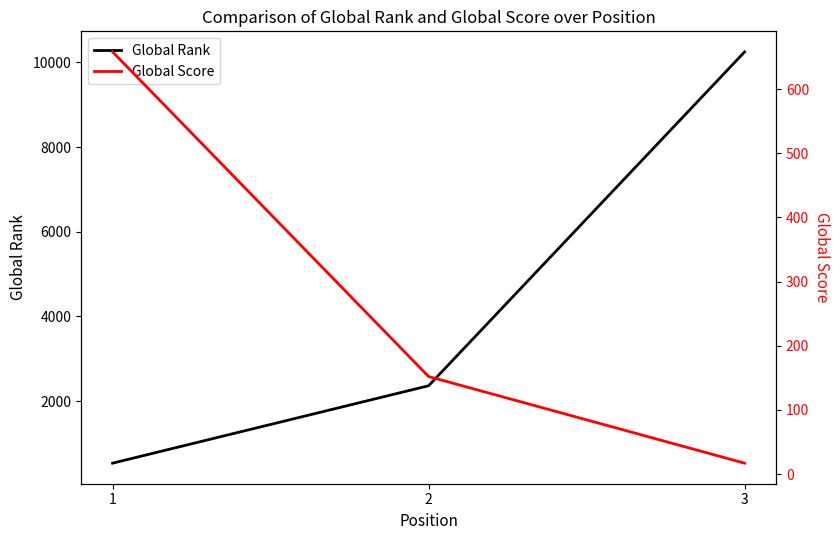

What is the difference between the maximum and second lowest values in the Global Rank series?

7887